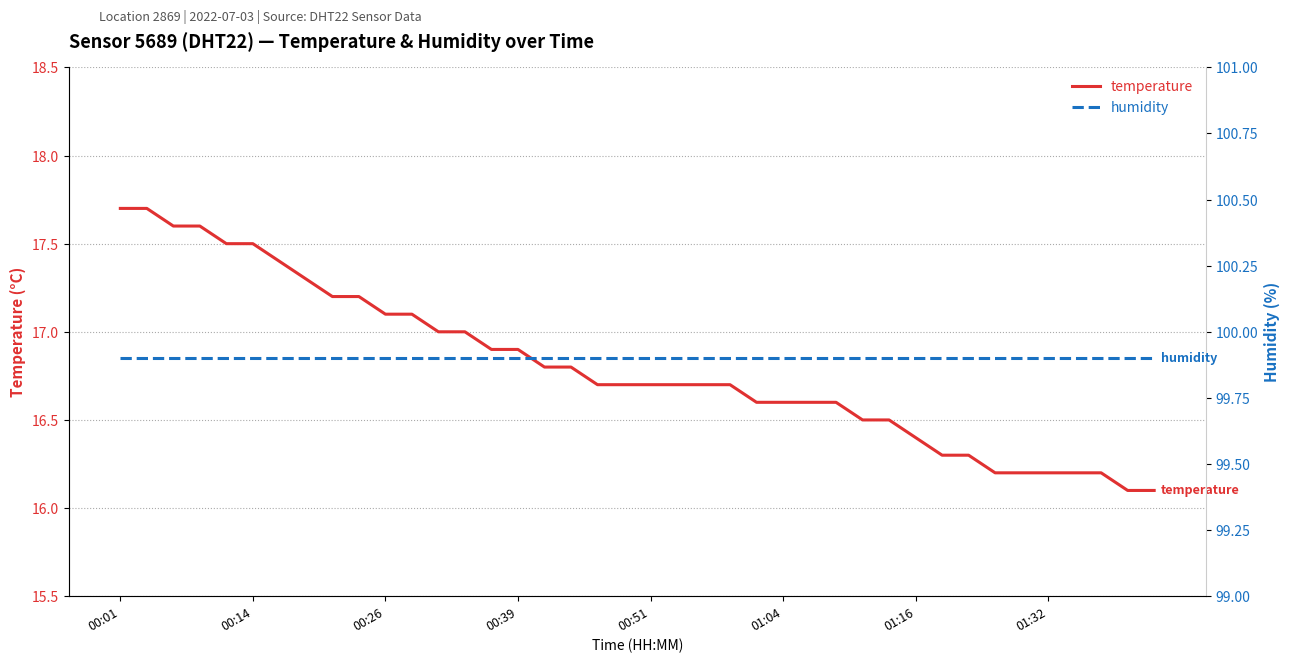

Does the chart have visible grid lines?

Yes